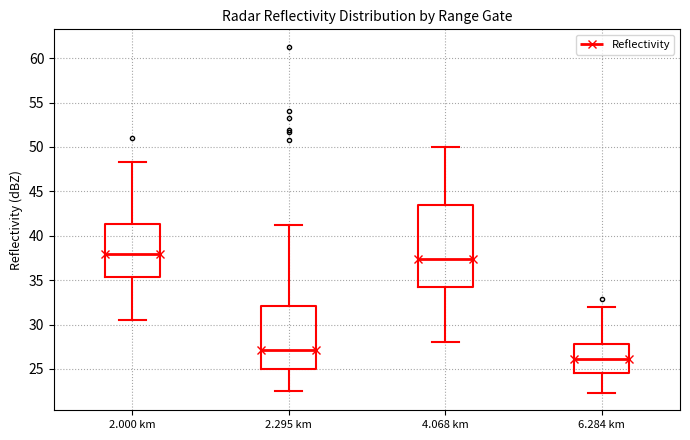

Reading left to right, transcribe this box plot: for each box, give where its median line is, the range the box spans, and where its two whiskers end, as read against the y-axis. The values are not printed on the chart, so give them approximately, as read against the axis.

2.000 km: median 38.0, box 35.5 to 41.5, whiskers 30.5 to 48.5
2.295 km: median 27.0, box 25.0 to 32.0, whiskers 22.5 to 41.0
4.068 km: median 37.5, box 34.0 to 43.5, whiskers 28.0 to 50.0
6.284 km: median 26.0, box 24.5 to 28.0, whiskers 22.5 to 32.0